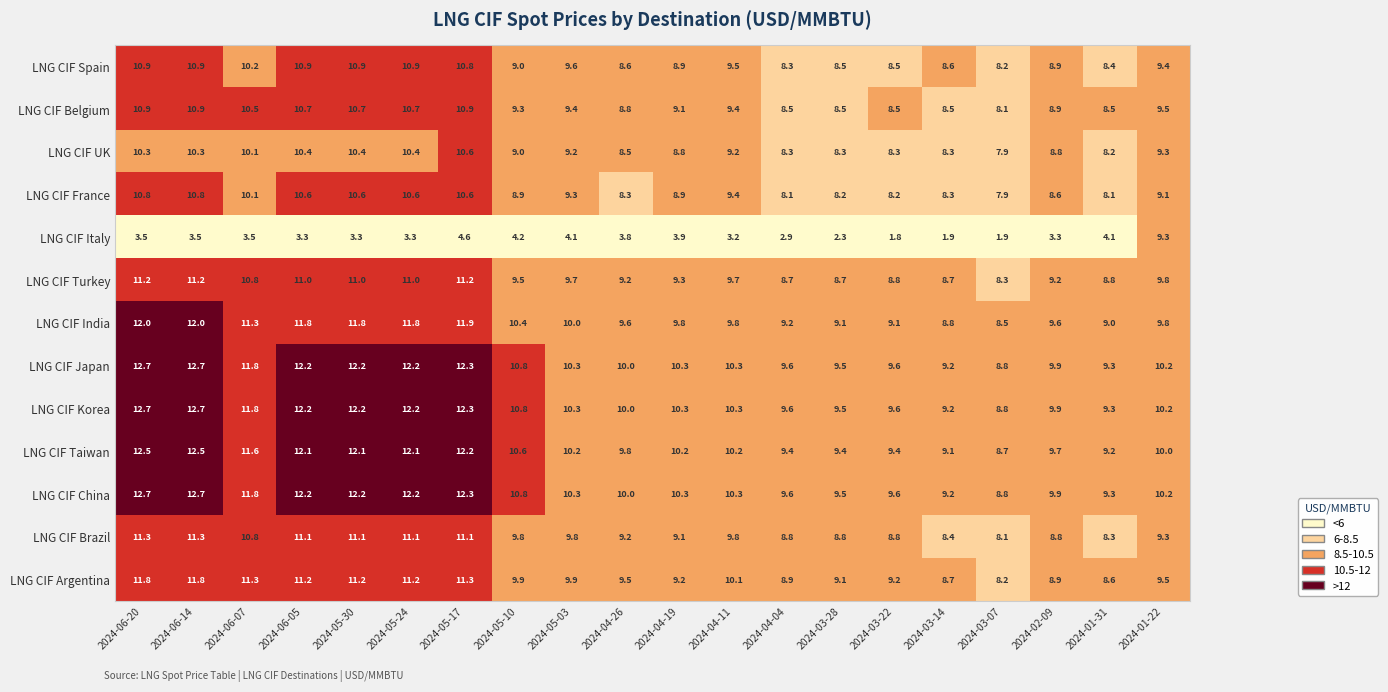

Where is LNG CIF Japan nearest to the value 10?

2024-04-26